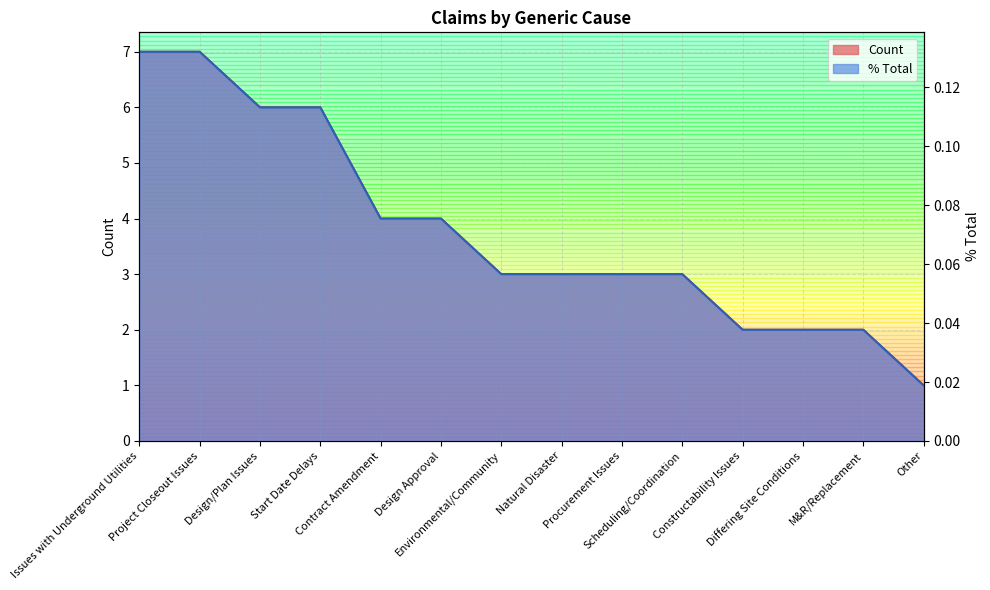

Which series has the widest spread of values?

Count